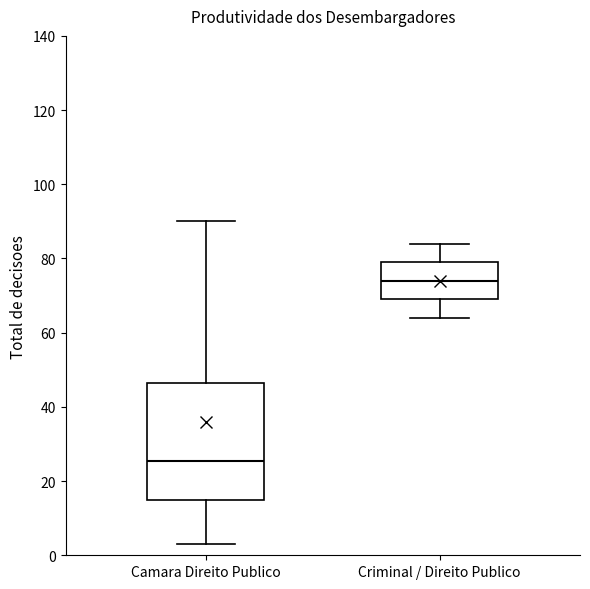

Where is the upper edge of the box for Camara Direito Publico on the y-axis? The values are not printed on the chart, so give them approximately, as read against the axis.

46